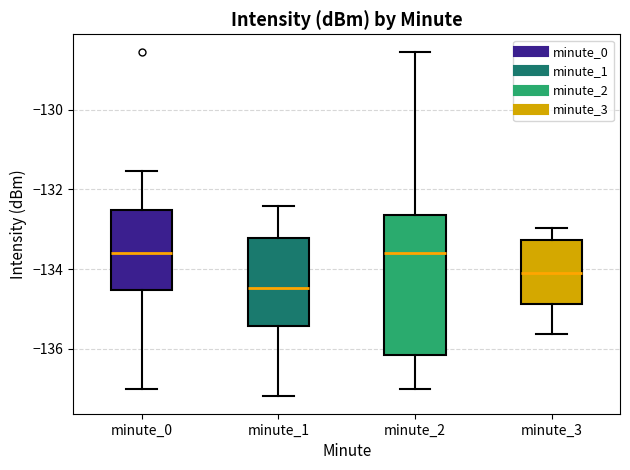

Reading left to right, transcribe this box plot: for each box, give where its median line is, the range the box spans, and where its two whiskers end, as read against the y-axis. The values are not printed on the chart, so give them approximately, as read against the axis.

minute_0: median -133.6, box -134.6 to -132.6, whiskers -137.0 to -131.6
minute_1: median -134.4, box -135.4 to -133.2, whiskers -137.2 to -132.4
minute_2: median -133.6, box -136.2 to -132.6, whiskers -137.0 to -128.6
minute_3: median -134.0, box -134.8 to -133.2, whiskers -135.6 to -133.0